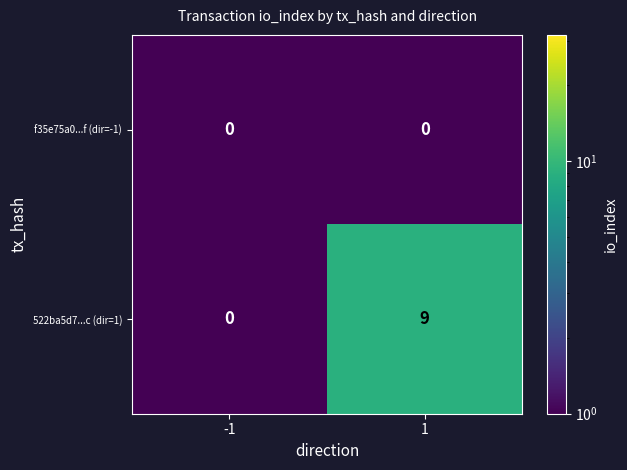

What is the maximum value shown in the chart?

9